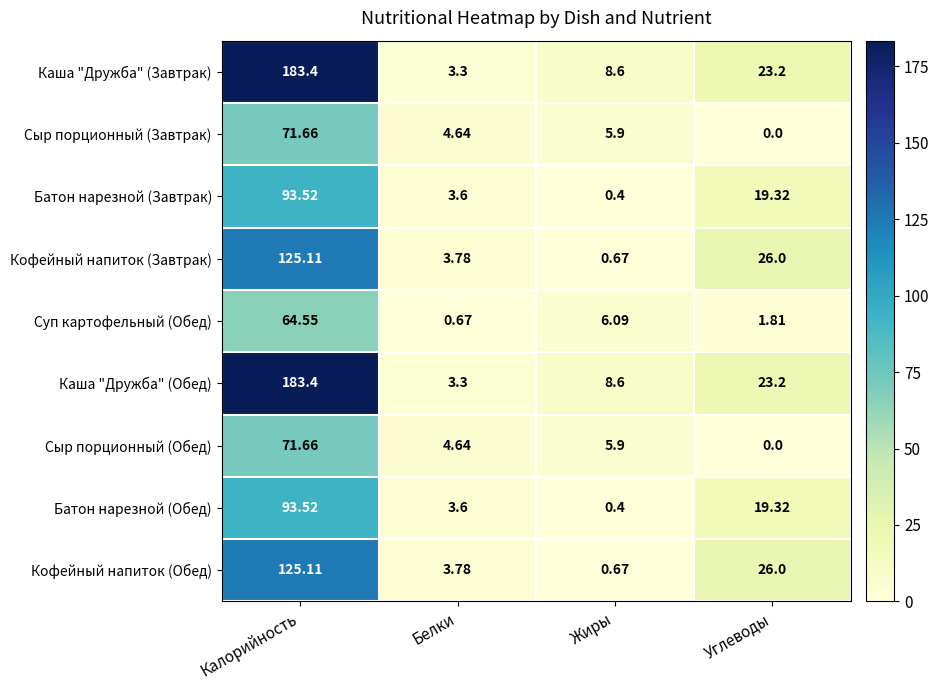

At which label does Каша "Дружба" (Завтрак) first exceed 23?

Калорийность